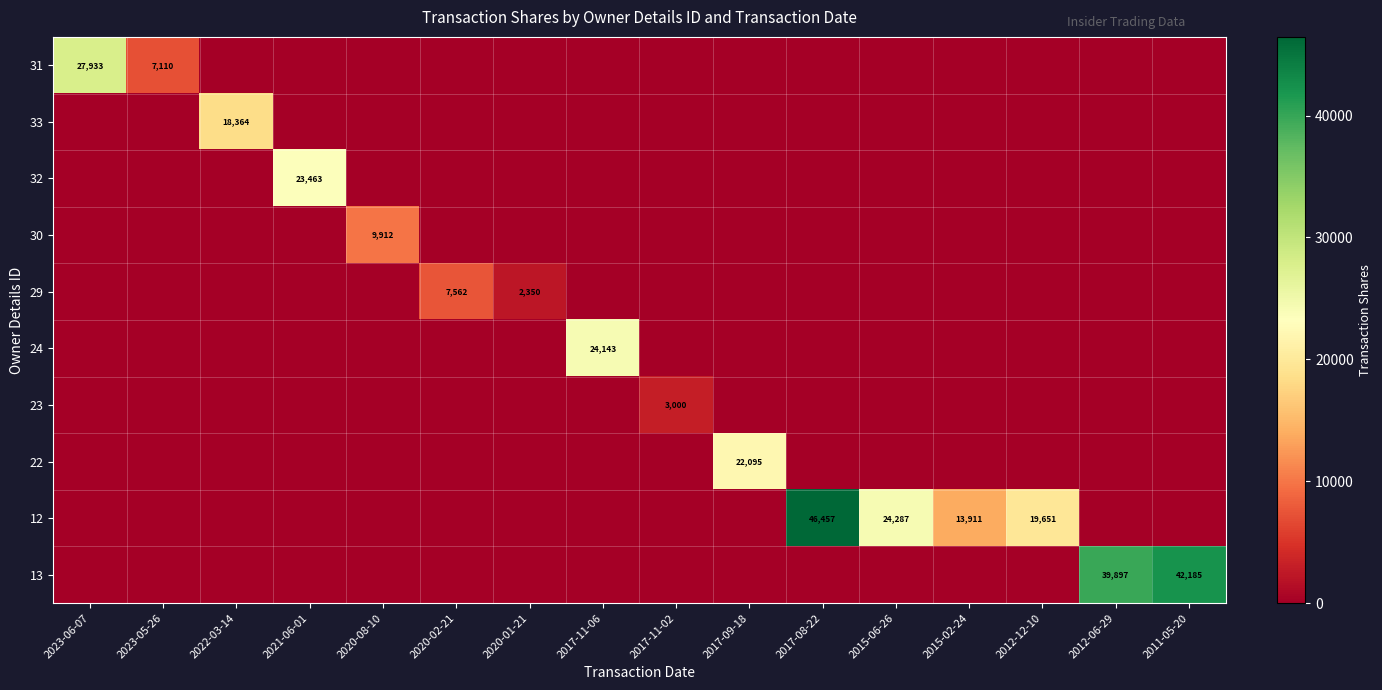

The 32 series shows 23463 at 2021-06-01. True or false?

True